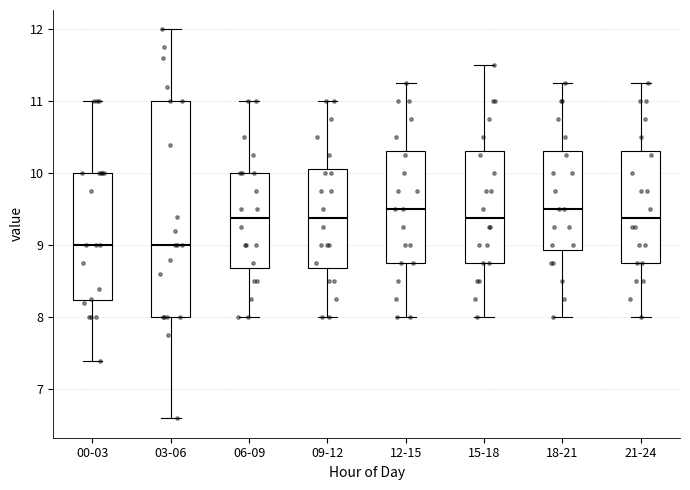

Which box is the tallest, from its lower edge to its upper edge?

03-06